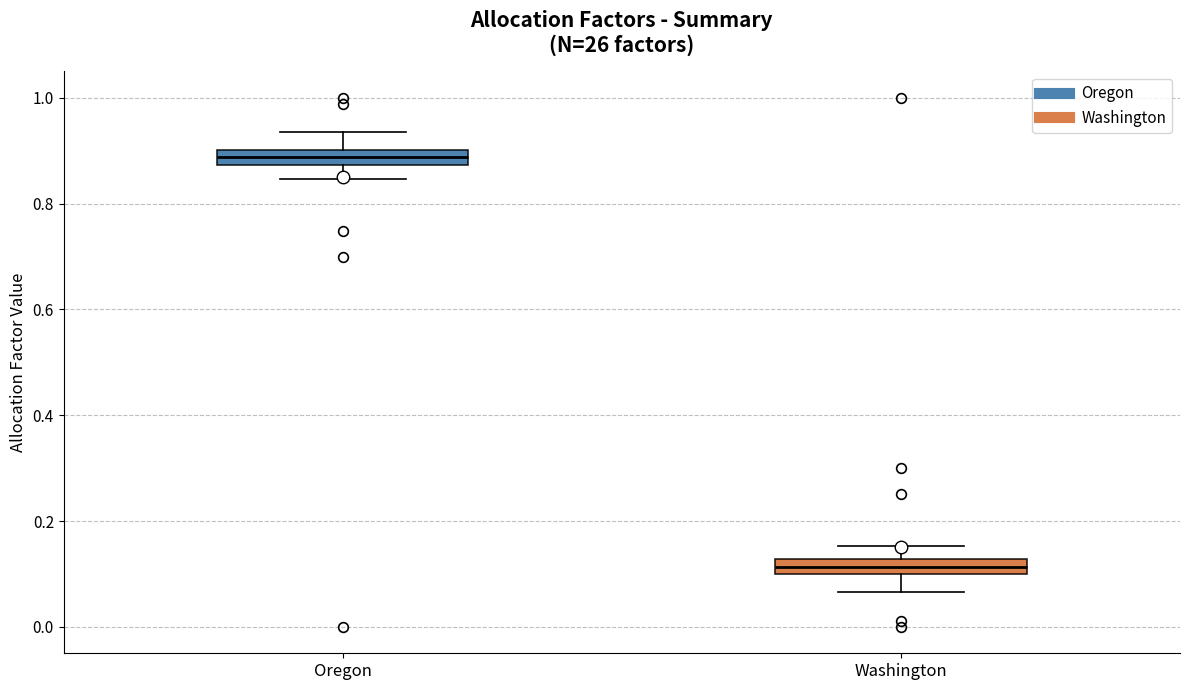

Which box's median line is the lowest?

Washington